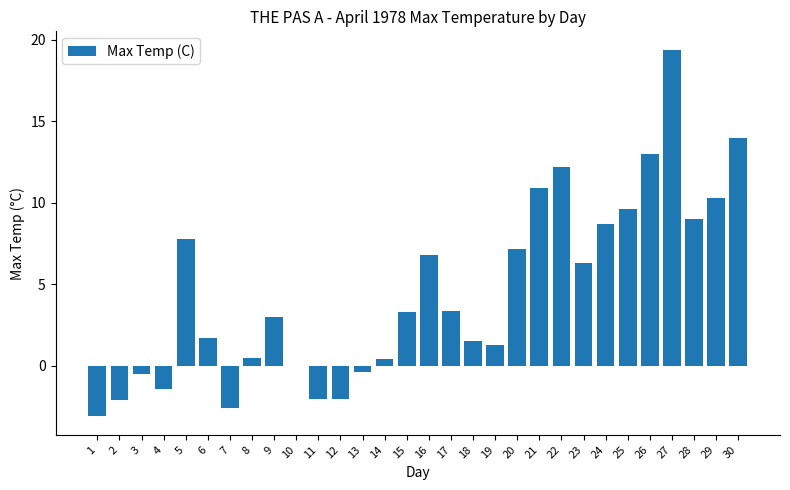

How many series are shown in this chart?

1